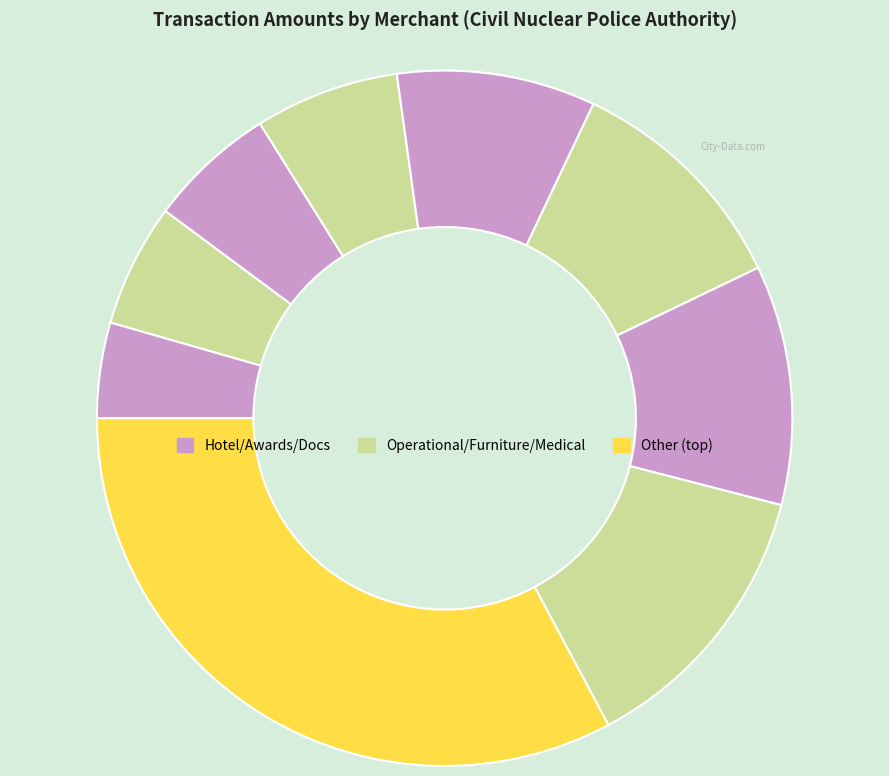

How many segments does this pie chart have?

9